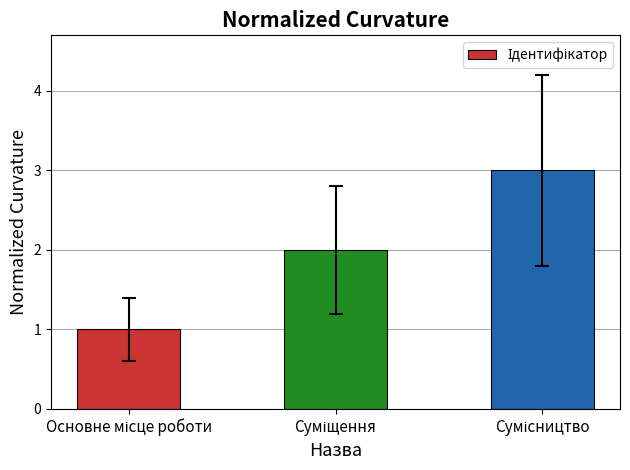

What is the minimum value shown in the chart?

1